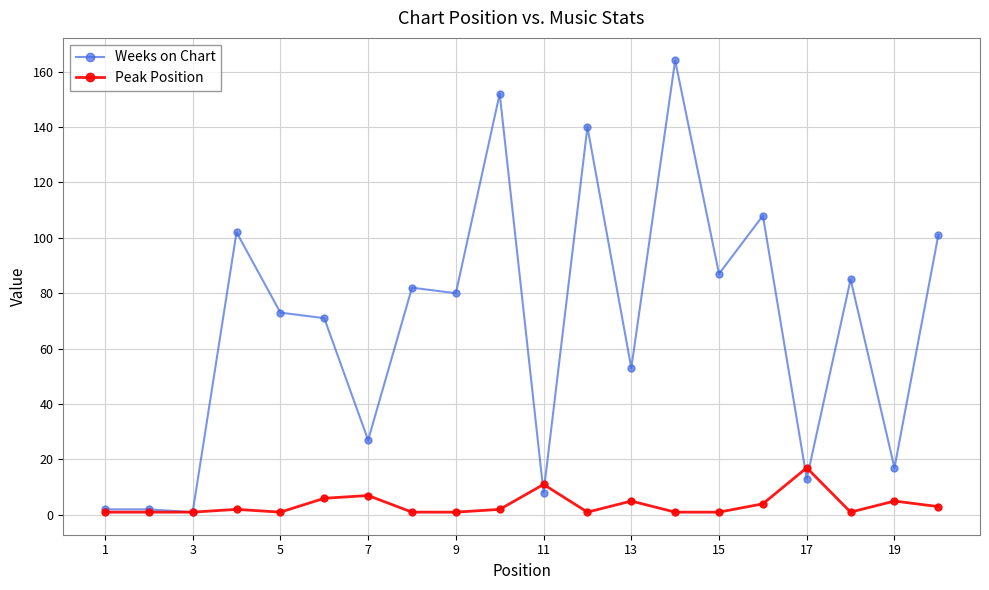

Rank the series by their average value, from highest to lowest.

Weeks on Chart, Peak Position